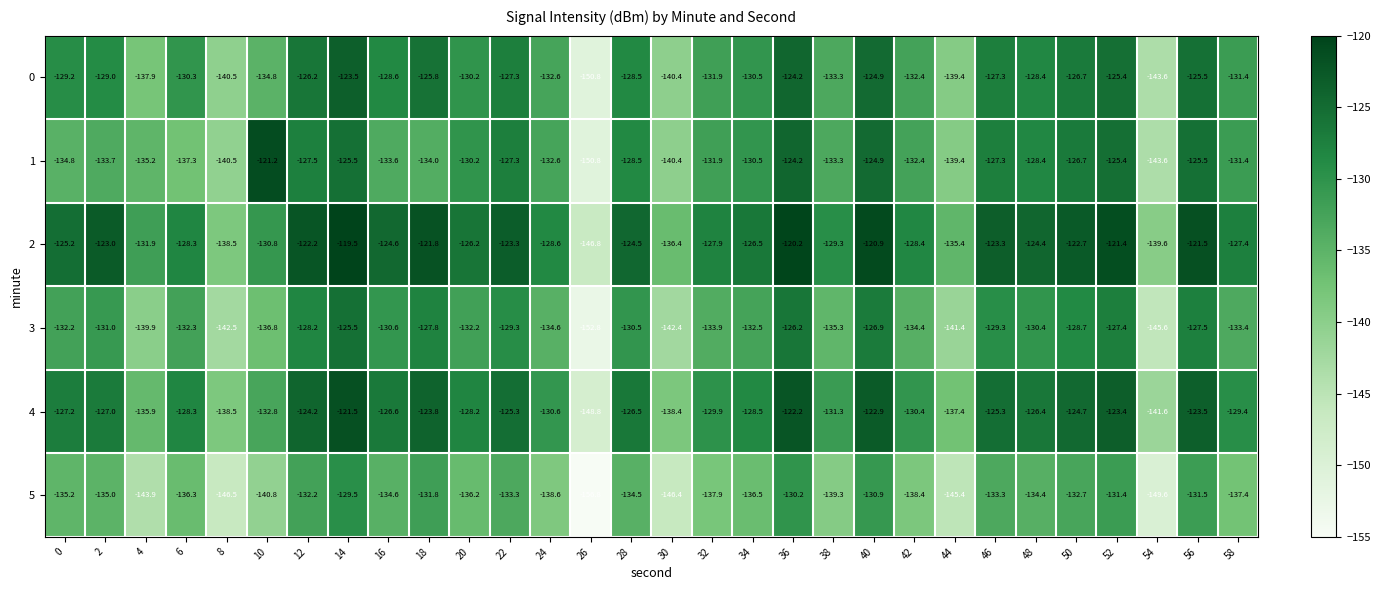

What is the sum of the 2 values at 54 and 24?

-268.2